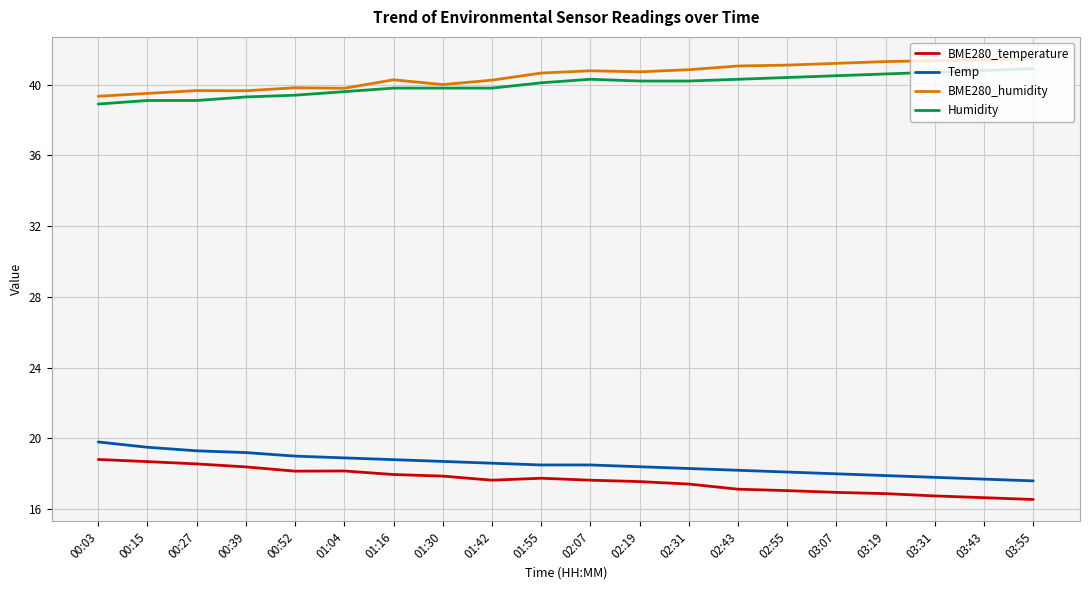

What is the difference between the highest and lowest values at 02:43?

23.9